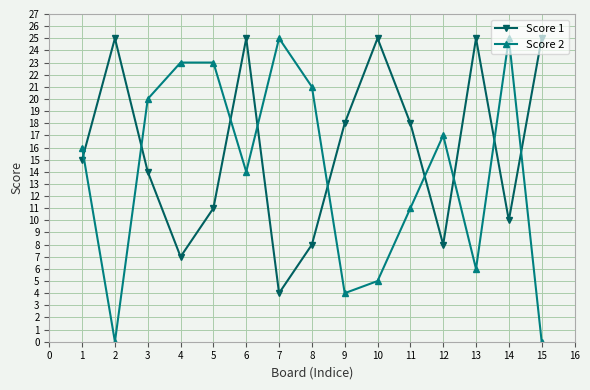

What is the sum of the Score 2 values at 10 and 3?

25